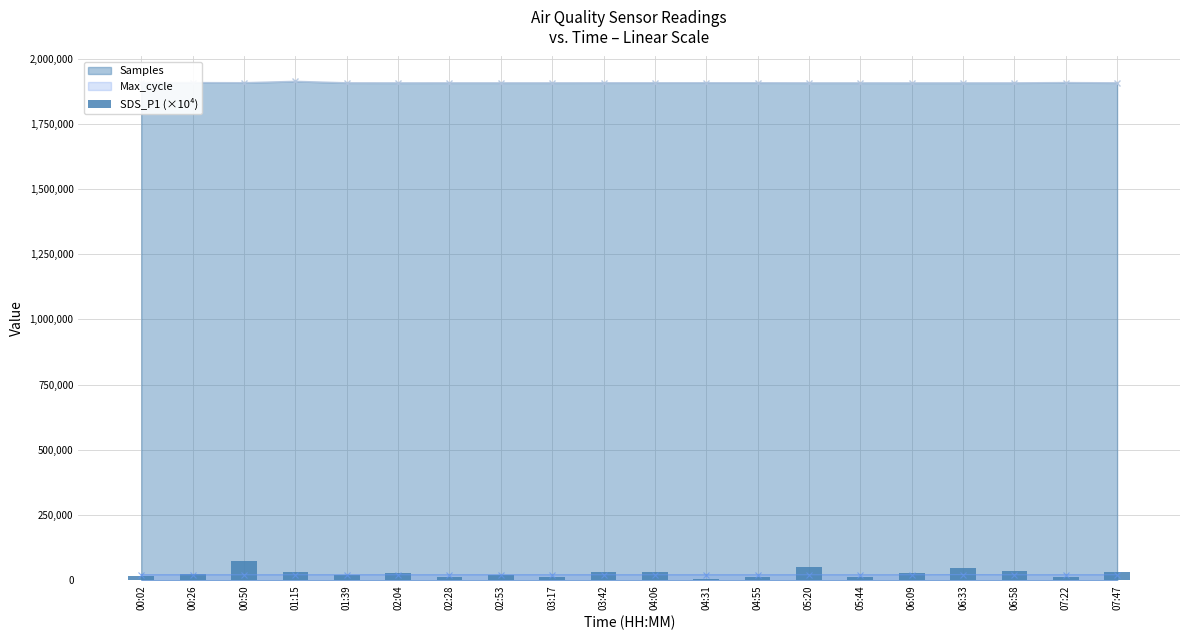

What is the change in value from 02:28 to 04:55?

-1200.0